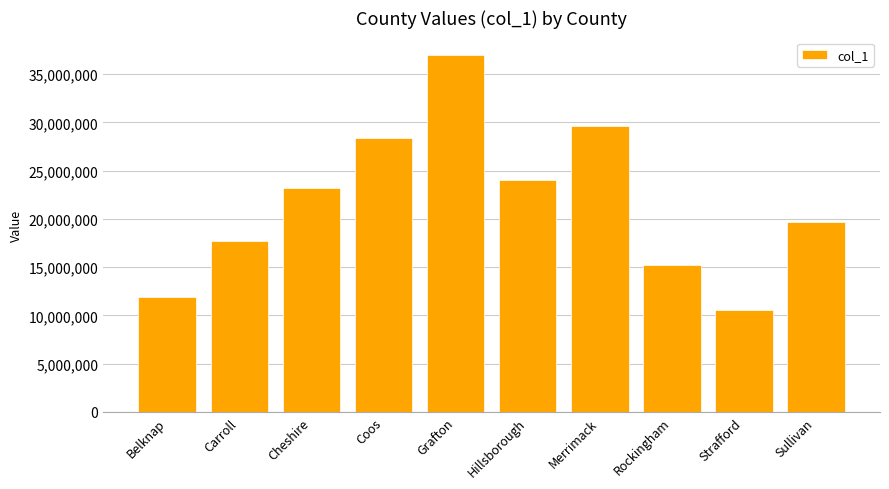

At which category does the chart reach its peak across all series?

Grafton